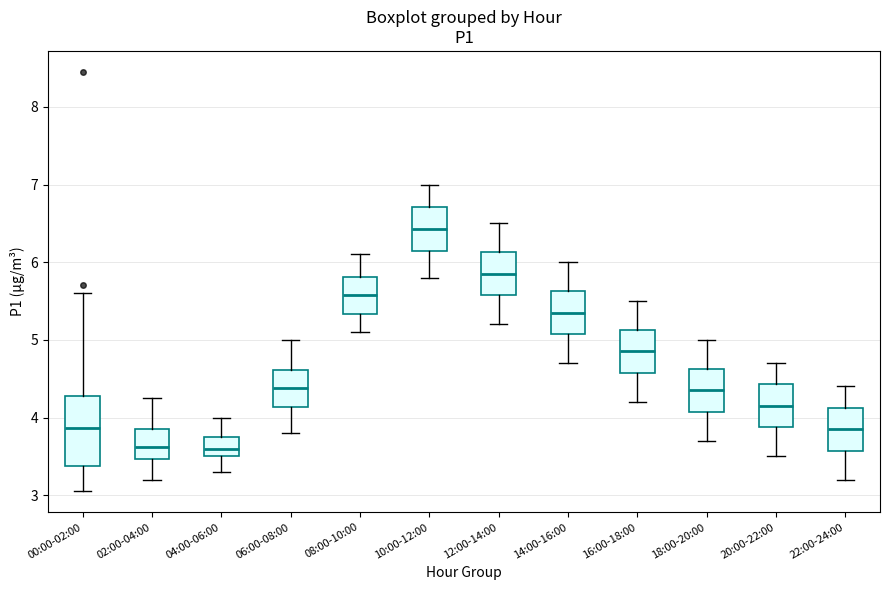

Where does the upper whisker of the box for 00:00-02:00 end on the y-axis? The values are not printed on the chart, so give them approximately, as read against the axis.

5.6